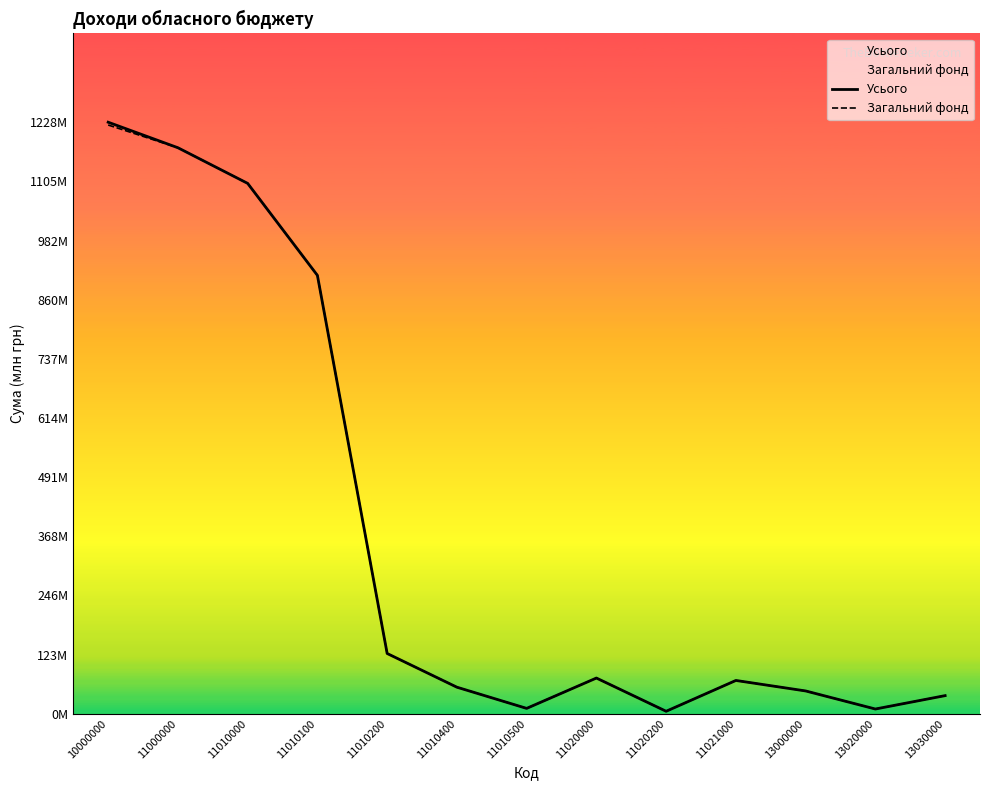

The value of Усього at 13020000 is 9.7. True or false?

True